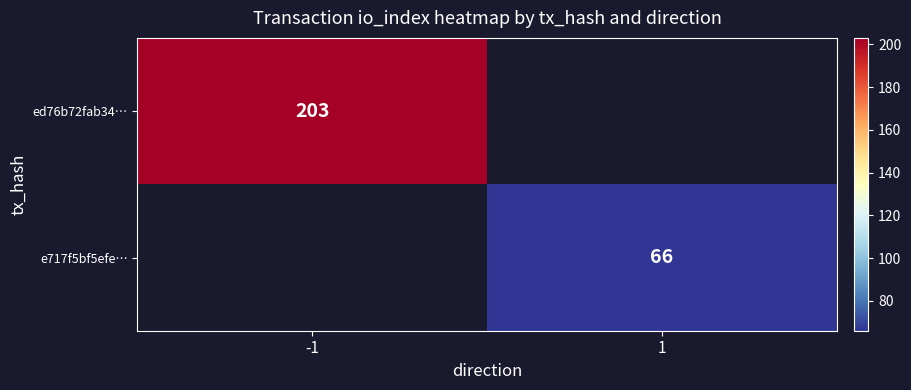

Is it true that ed76b72fab34… equals 102 at -1?

False